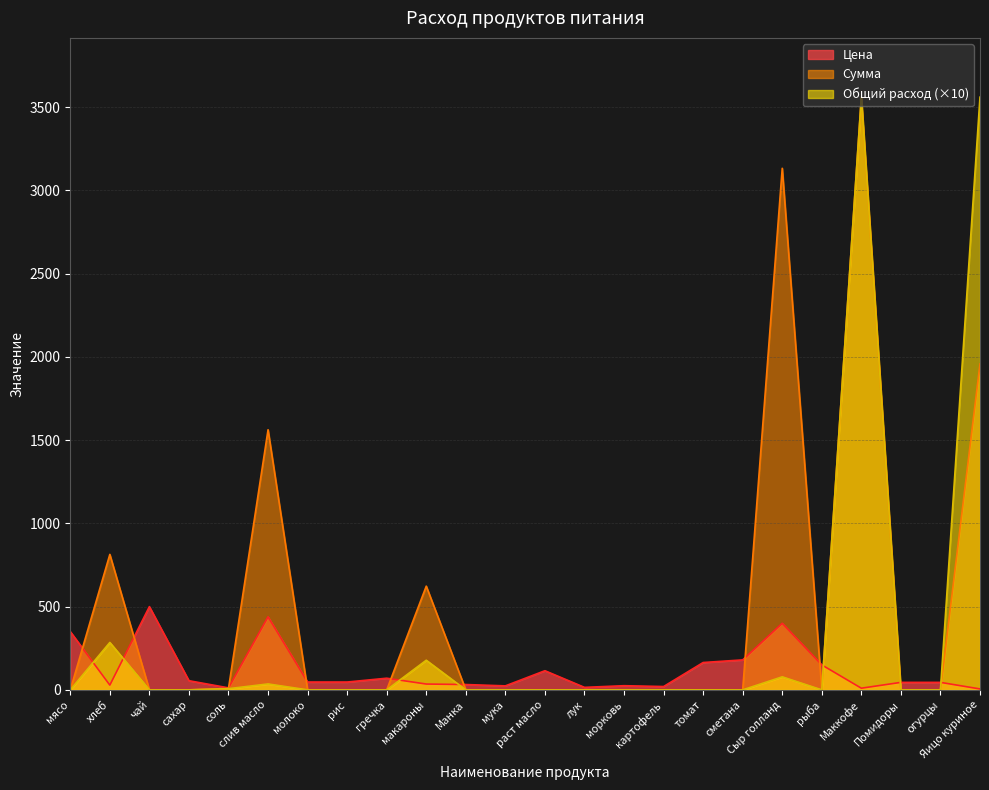

What is the maximum value shown in the chart?

3560.0